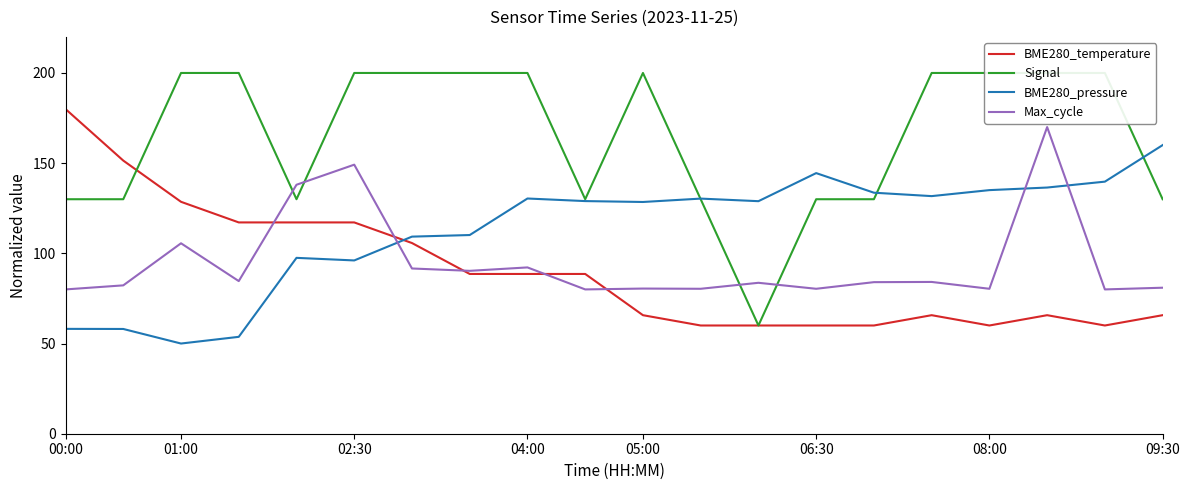

True or false: BME280_pressure and Max_cycle intersect in this chart.

True